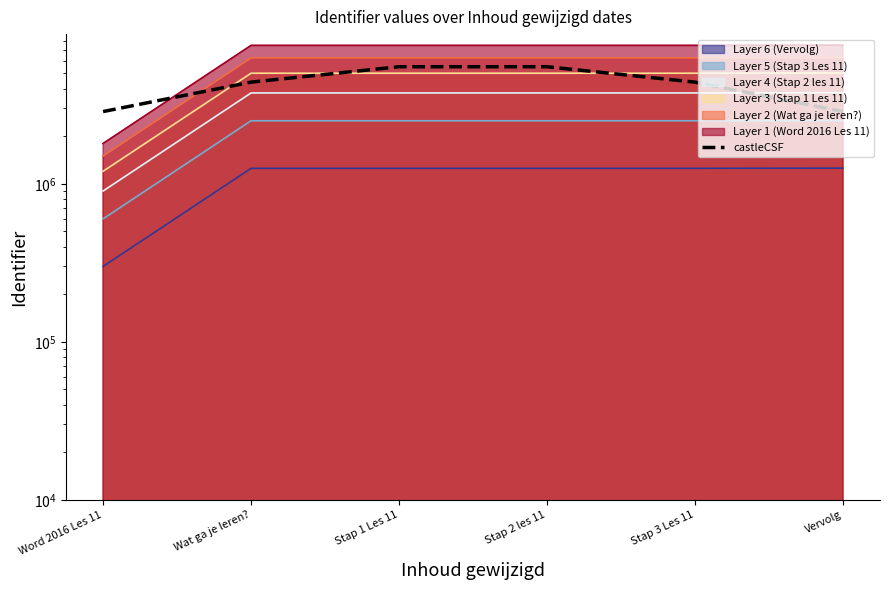

What is the value of the 3rd point from the left?

5507256.0